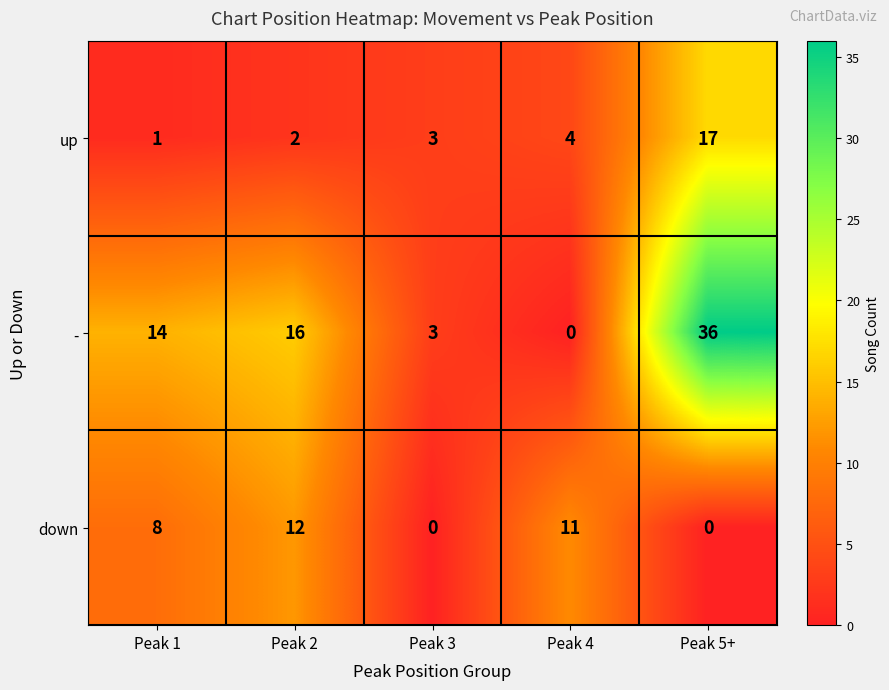

Rank the categories by up value from lowest to highest.

Peak 1, Peak 2, Peak 3, Peak 4, Peak 5+